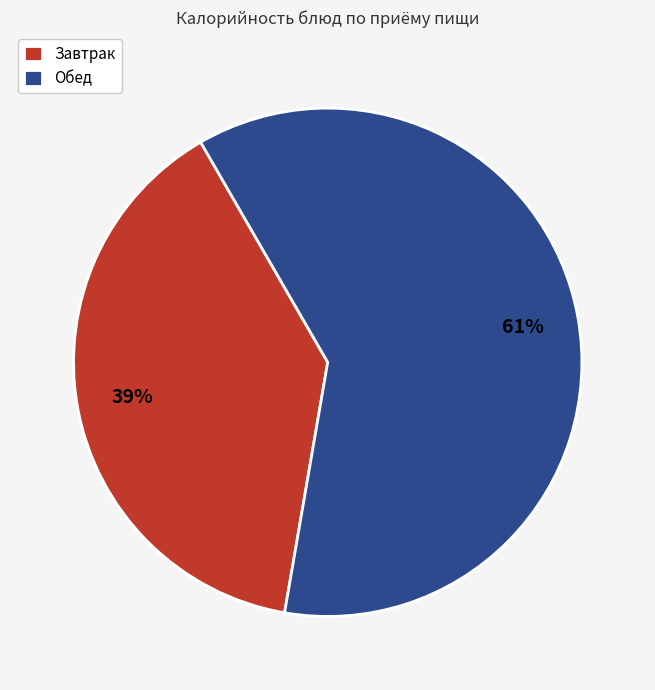

Is it true that Обед is 61% of the pie?

True